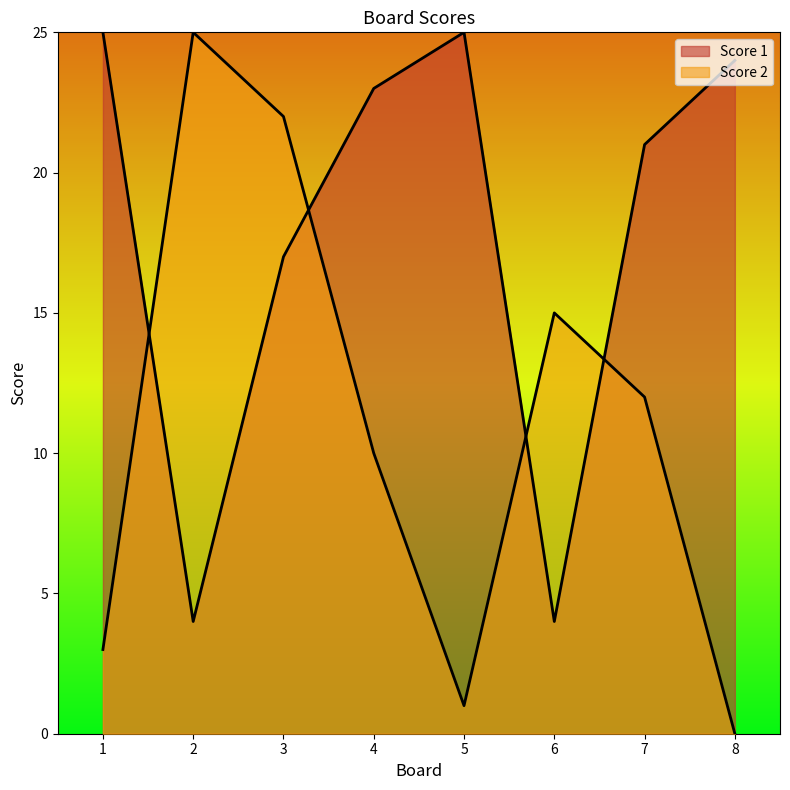

At how many categories does at least one series exceed 14?

8